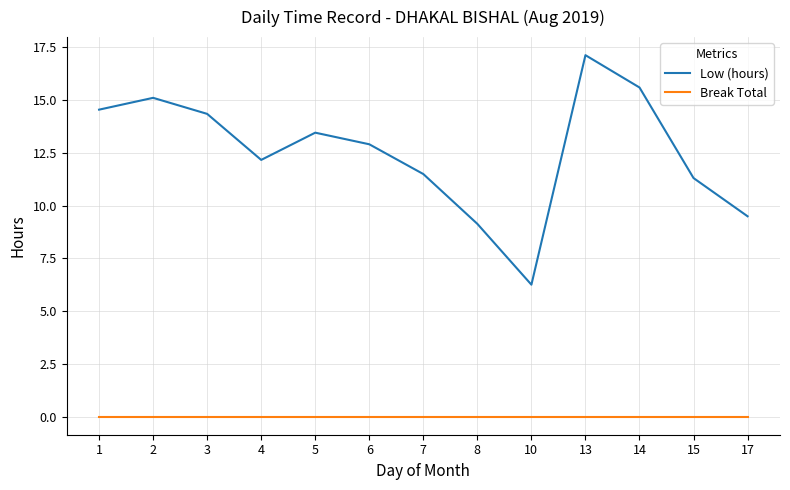

Which category has the highest value across all series?

13